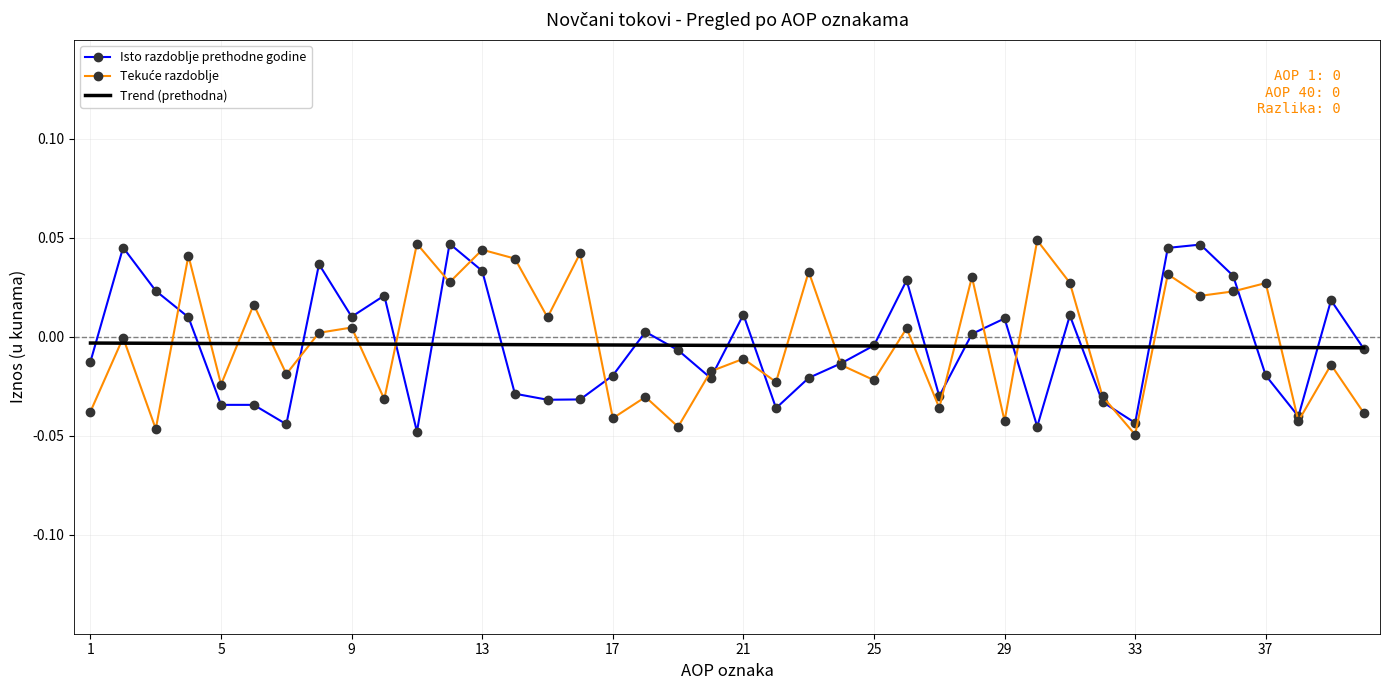

How many values in Isto razdoblje prethodne godine are below zero?

22